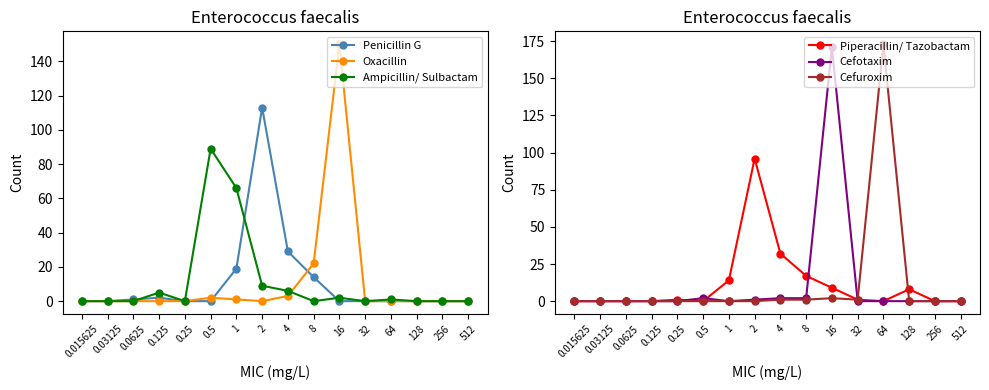

At how many categories does at least one series exceed 56?

5